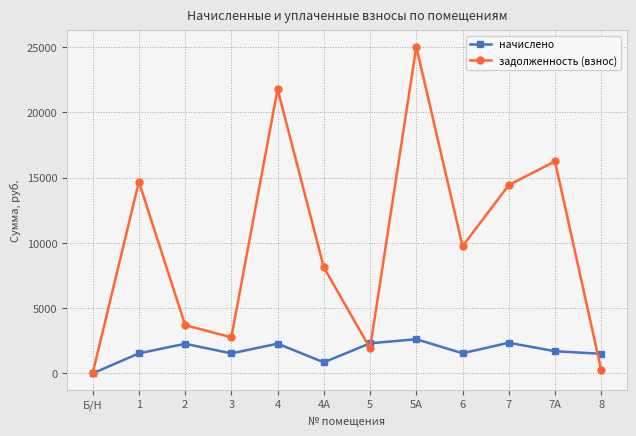

What are all the series names shown in the legend?

начислено, задолженность (взнос)